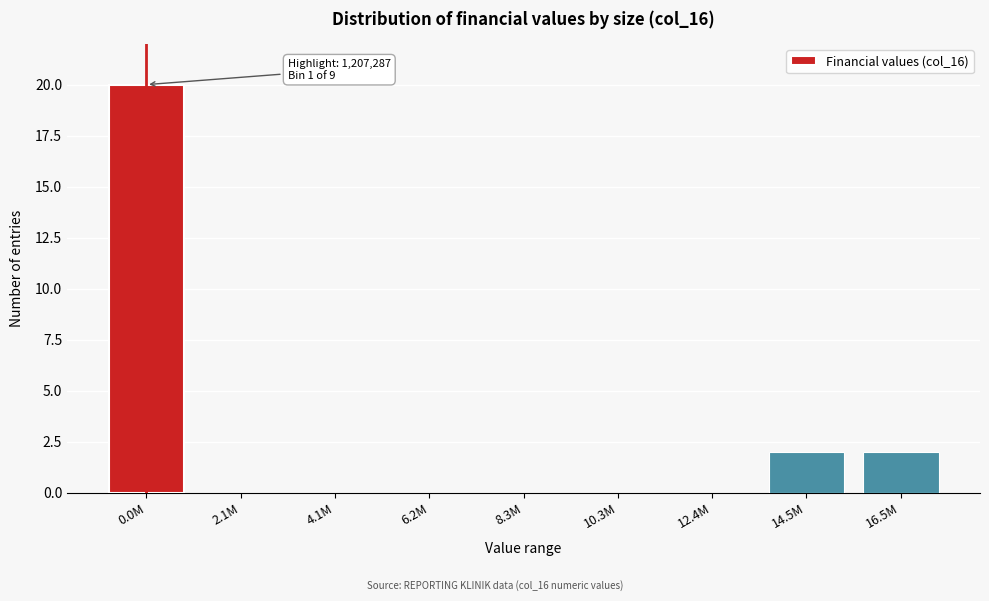

Reading left to right, list all the values displayed in this chart.

0.0M=20	2.1M=0	4.1M=0	6.2M=0	8.3M=0	10.3M=0	12.4M=0	14.5M=2	16.5M=2